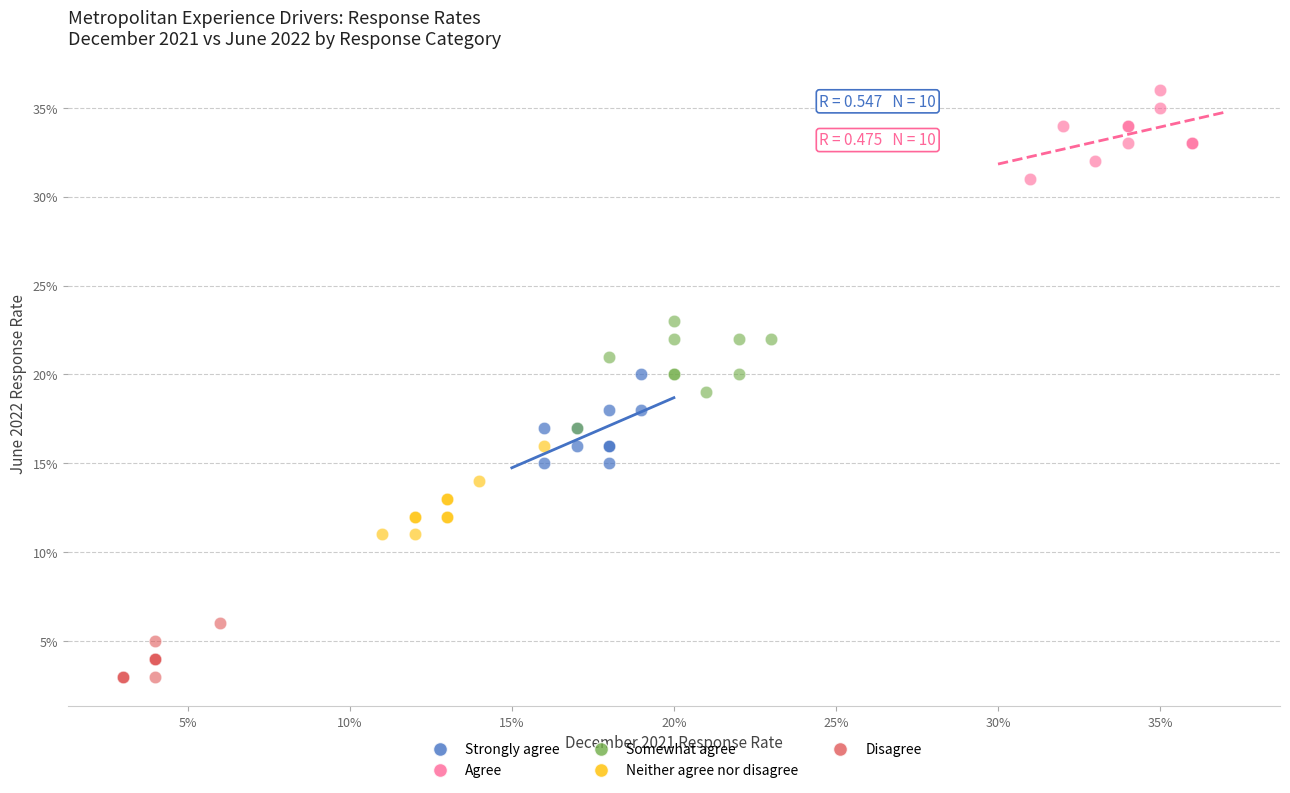

Which series has the largest Y range (max minus min)?

Somewhat agree